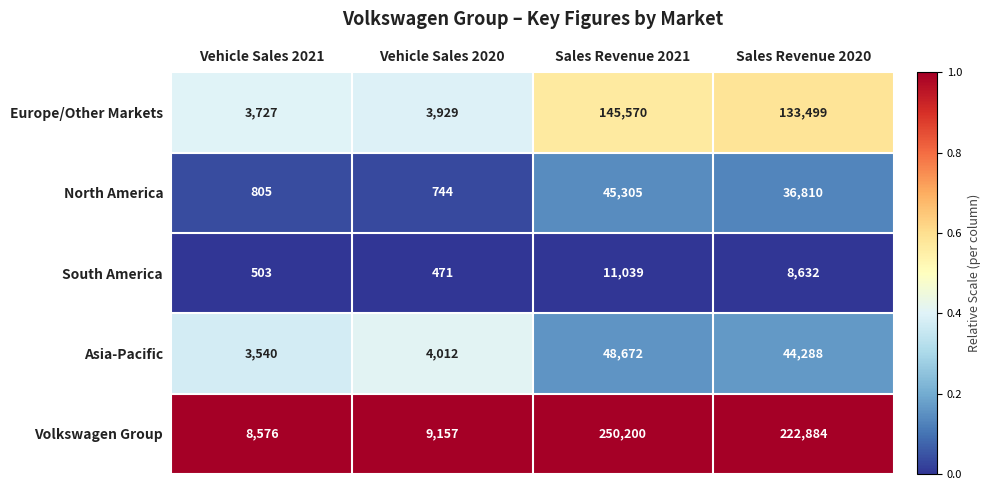

The Volkswagen Group series shows 250200 at Sales Revenue 2021. True or false?

True